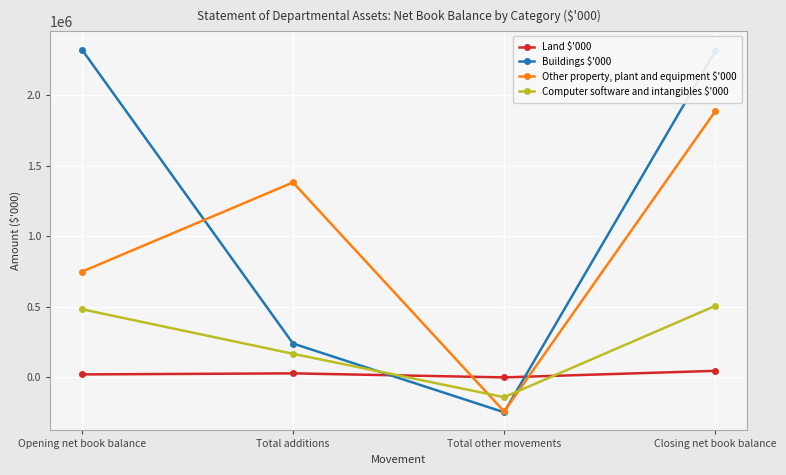

Rank the series by their maximum value, from highest to lowest.

Buildings $'000, Other property, plant and equipment $'000, Computer software and intangibles $'000, Land $'000